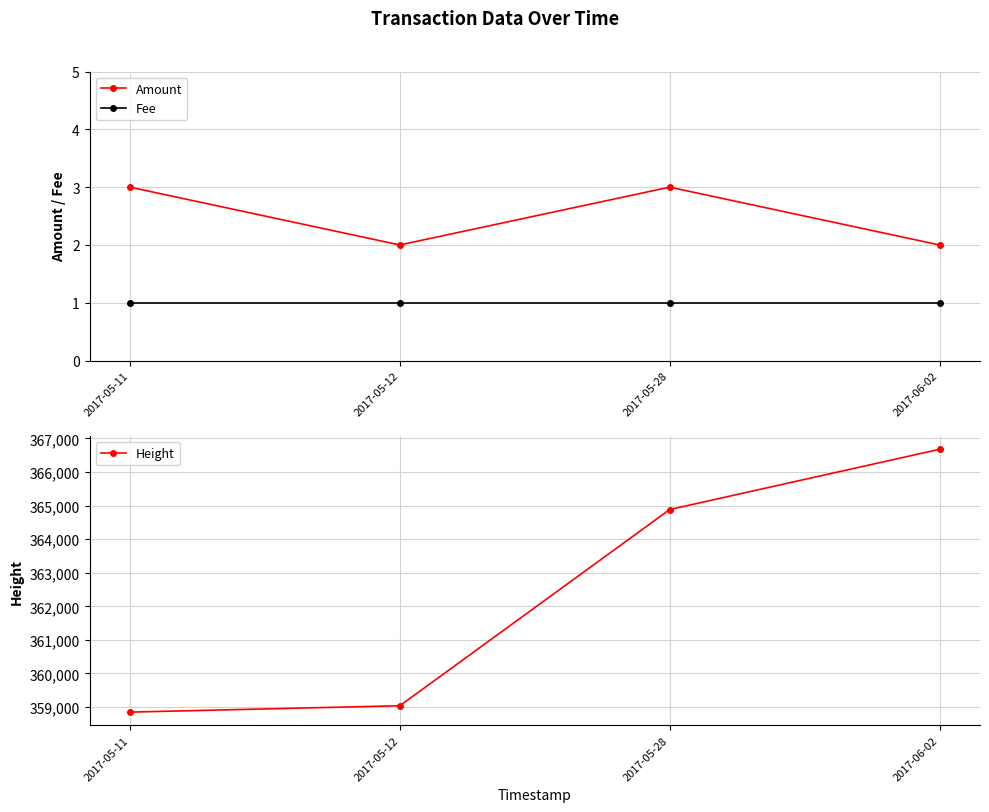

The Fee series shows 1 at 2017-05-12. True or false?

True